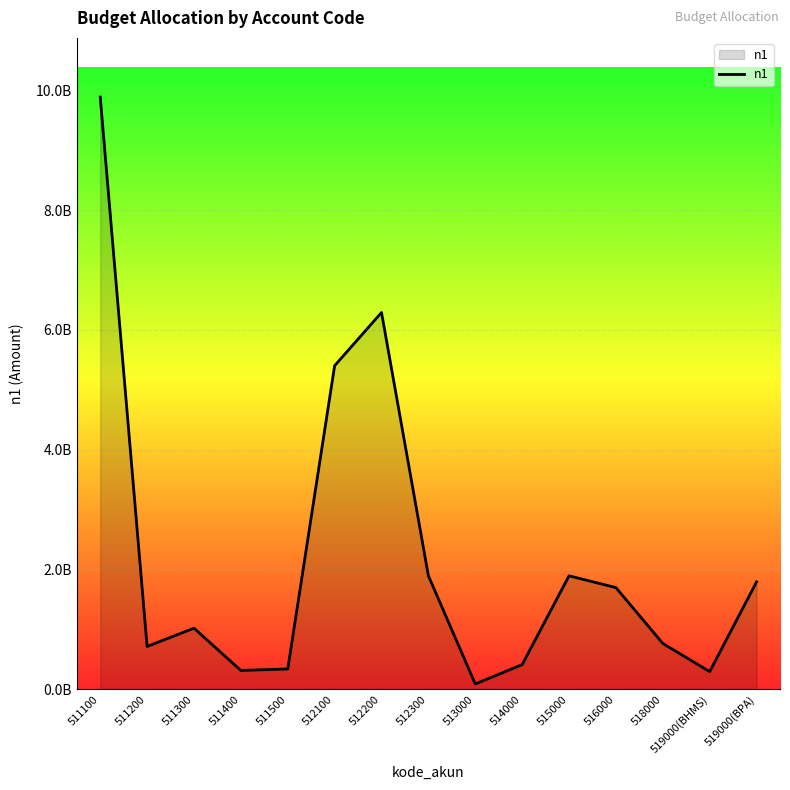

Where is the data nearest to the value 4987576406?

512100